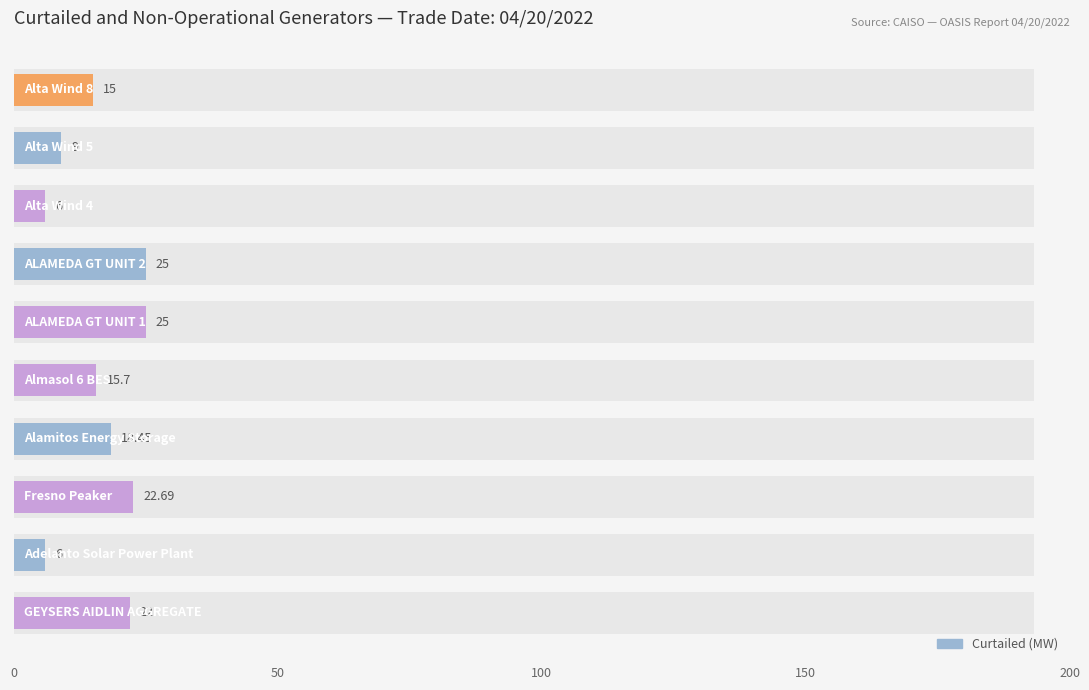

Reading right to left, extract all data points from this chart.

15.0	9.0	6.0	25.0	25.0	15.7	18.4	22.7	6.0	22.0